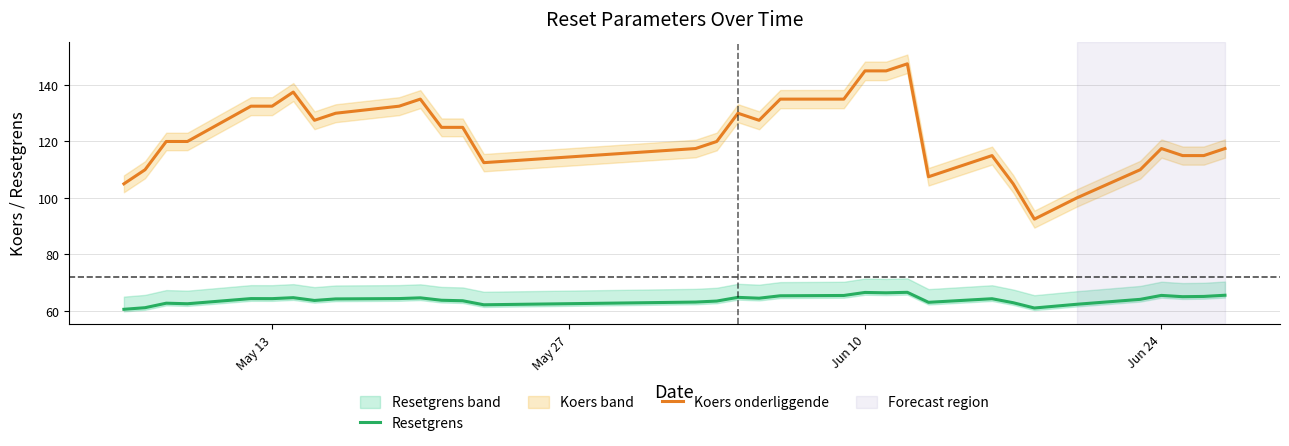

True or false: Koers onderliggende has a value of 197.7 at May 13.

False